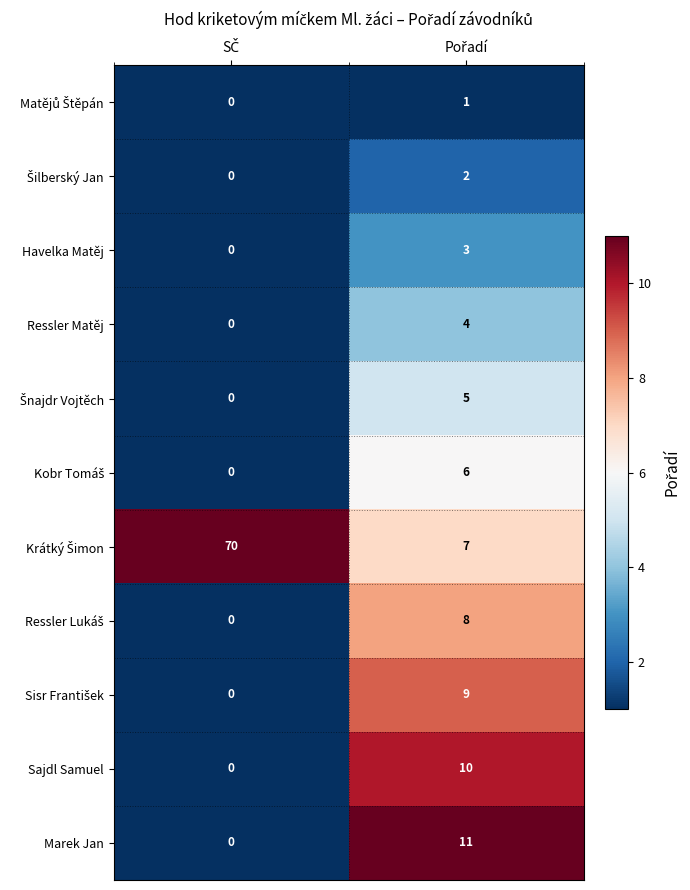

What is the sum of all Sajdl Samuel values?

10